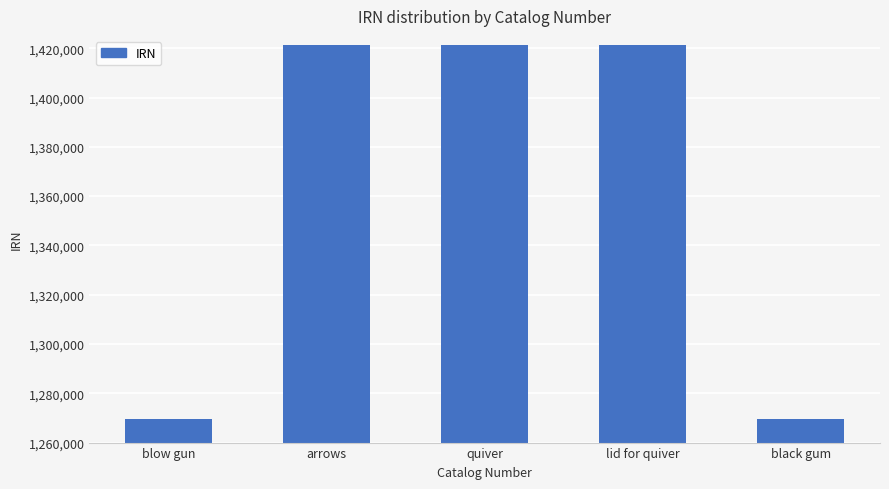

What is the maximum value shown in the chart?

1421231